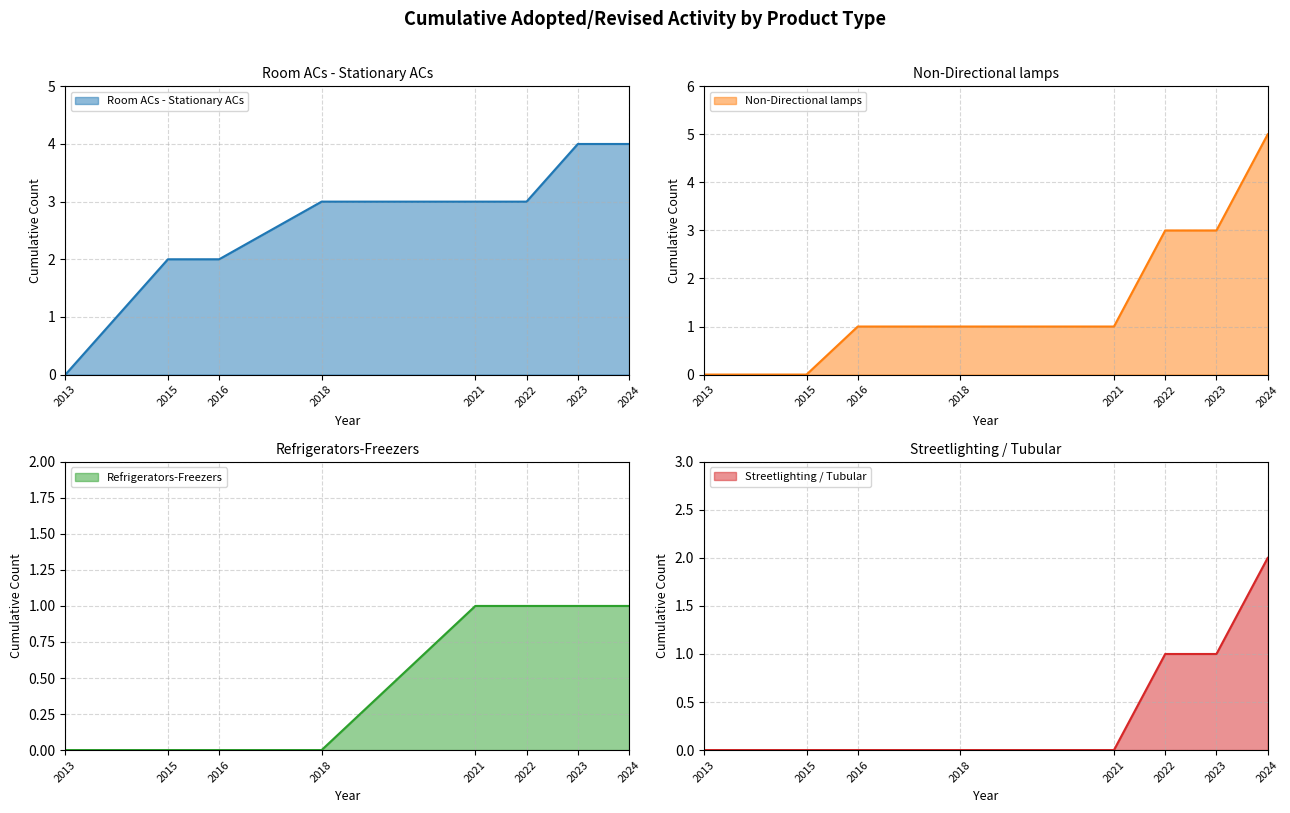

The value of Refrigerators-Freezers at 2016 is -1. True or false?

False